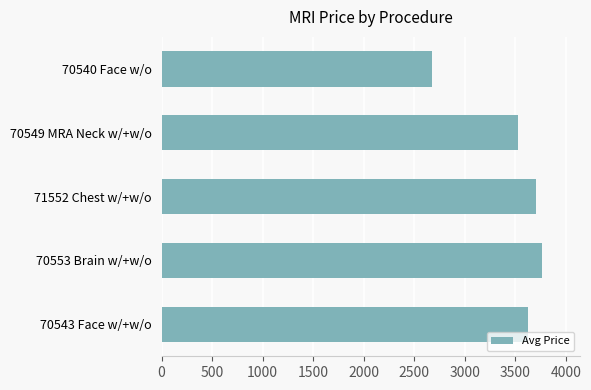

At which label is the value closest to 3221?

70549 MRA Neck w/+w/o